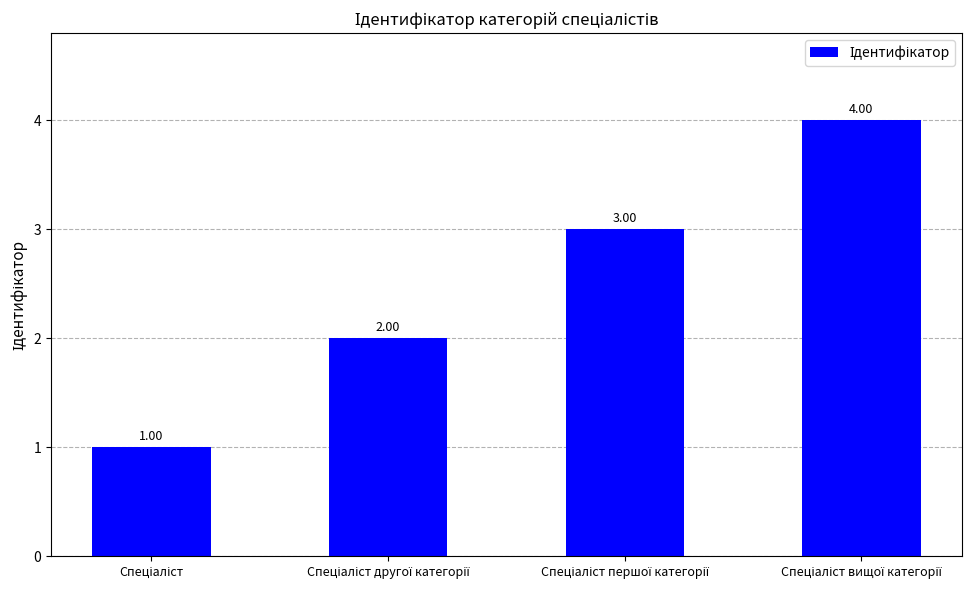

What is the difference between the maximum and minimum values?

3